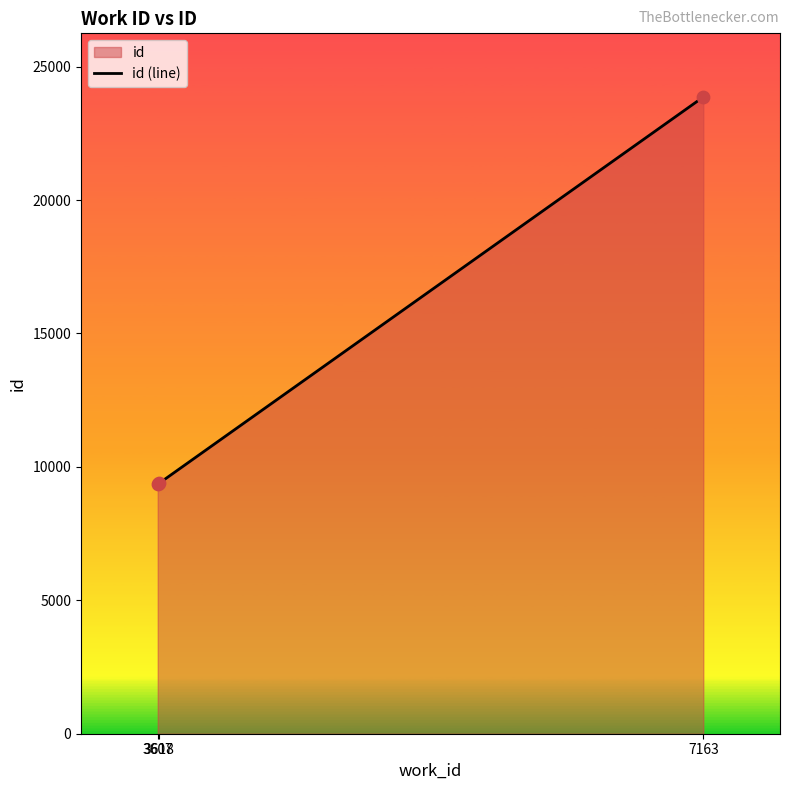

What is the change in value from 3607 to 7163?

+14507